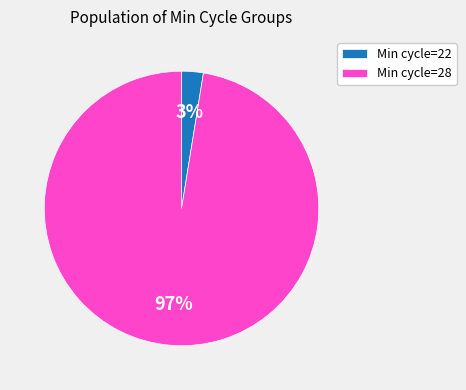

How many slices are in this pie chart?

2